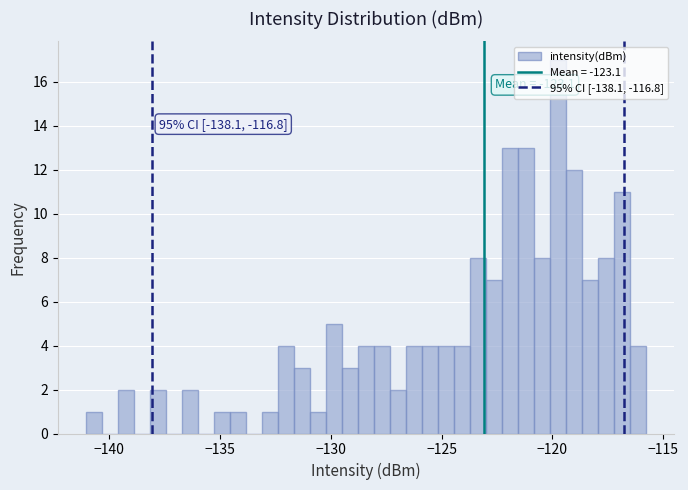

Read against the x-axis, roughly where is the centre of the tallest bar?

-120.0